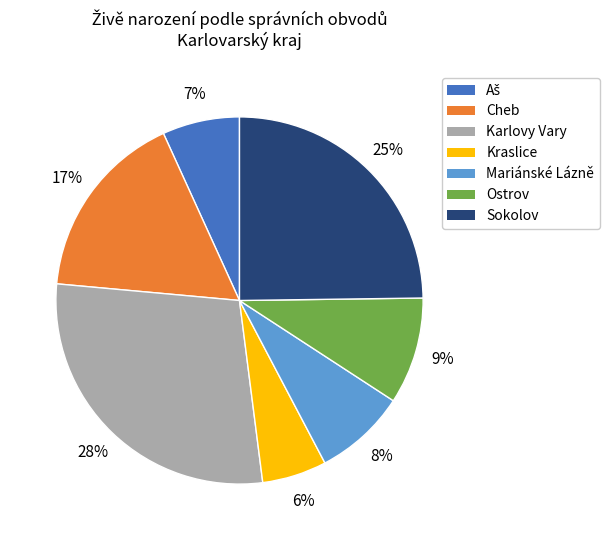

Do Karlovy Vary and Cheb together represent more than half of the pie?

No